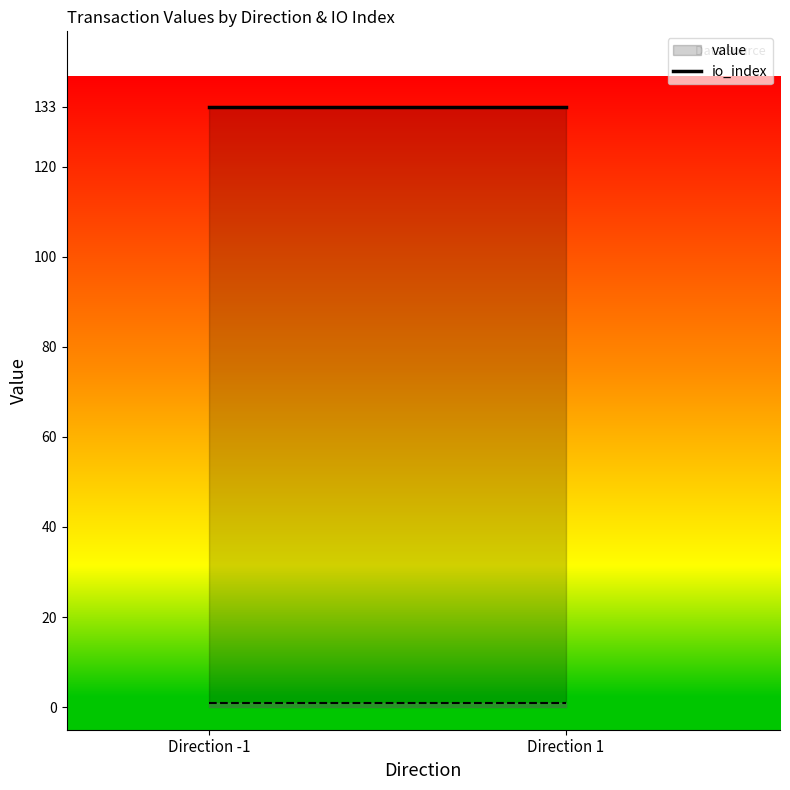

Is the value of io_index (line) at Direction -1 greater than the value of value (line) at Direction 1?

No